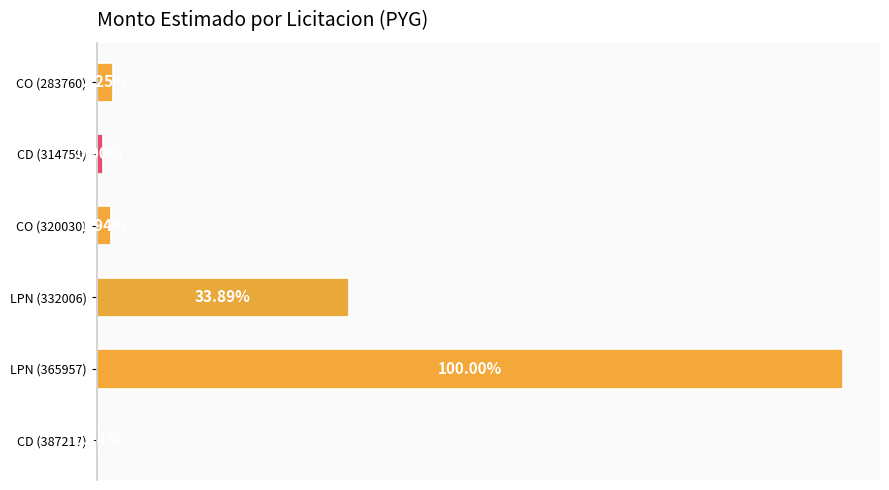

Are the bars horizontal?

Yes